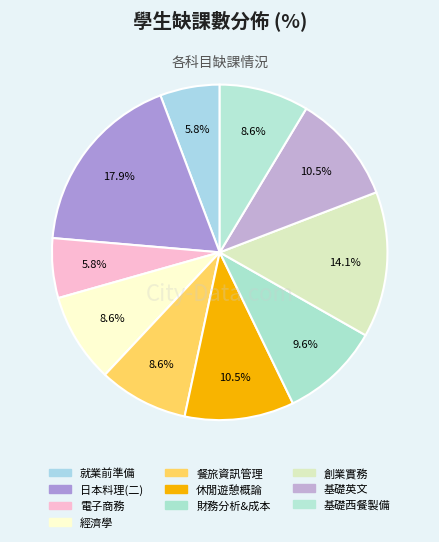

How many slices are in this pie chart?

10